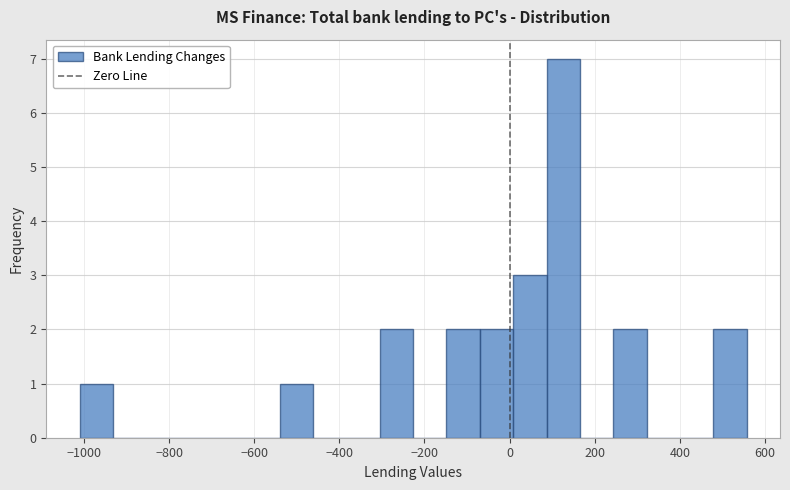

Around what value on the x-axis is the tallest bar? Give the approximate position of its centre, as read against the axis.

120